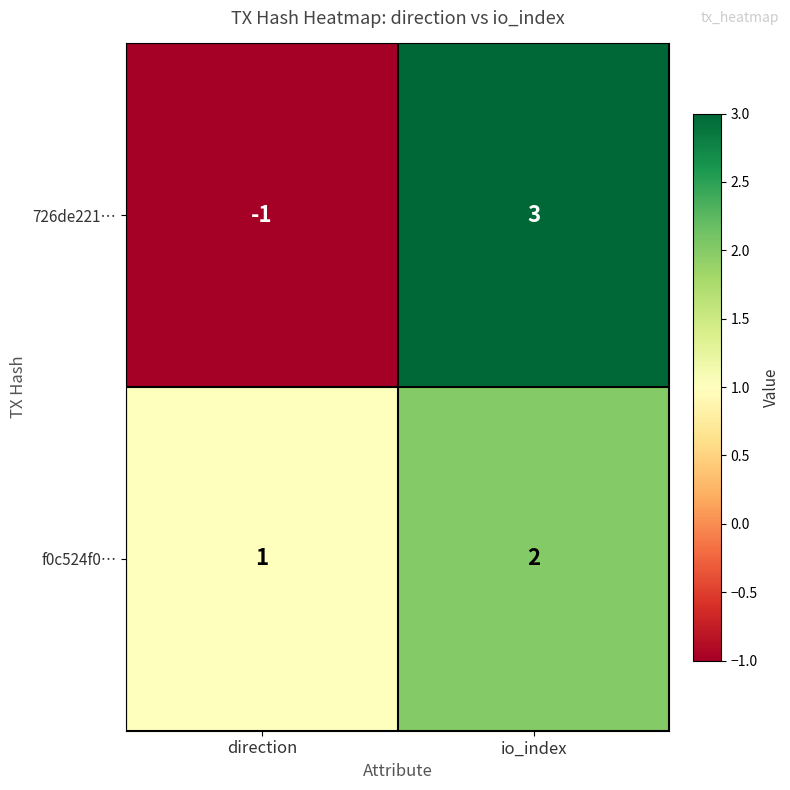

Rank the series by their average value, from lowest to highest.

726de221…, f0c524f0…